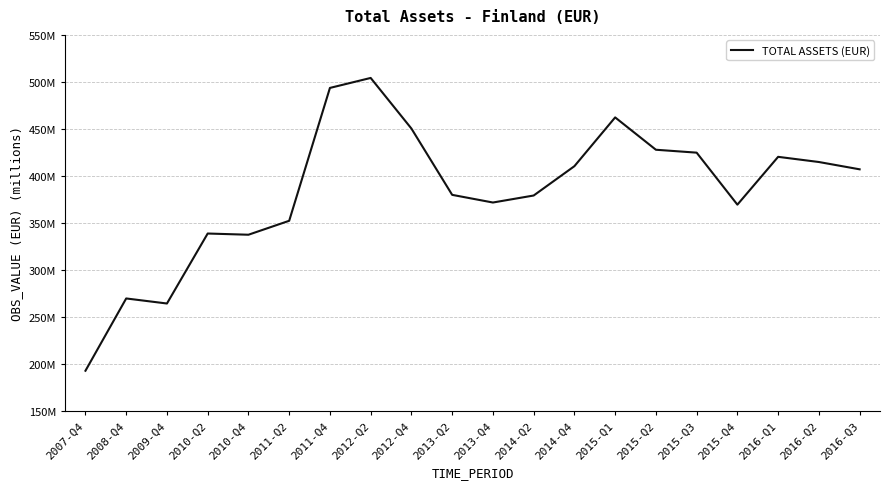

Does the chart display data point markers on the line(s)?

No